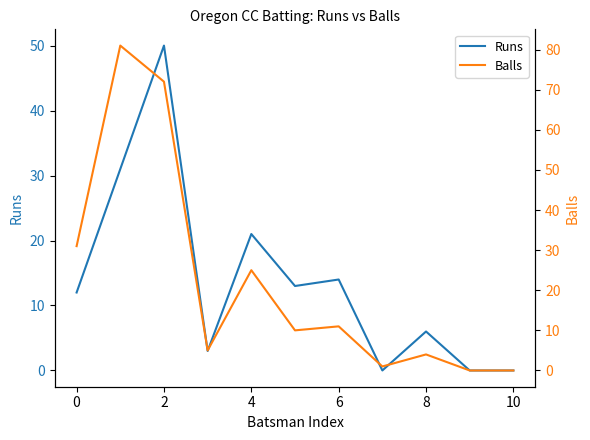

True or false: Runs and Balls cross at least once.

True